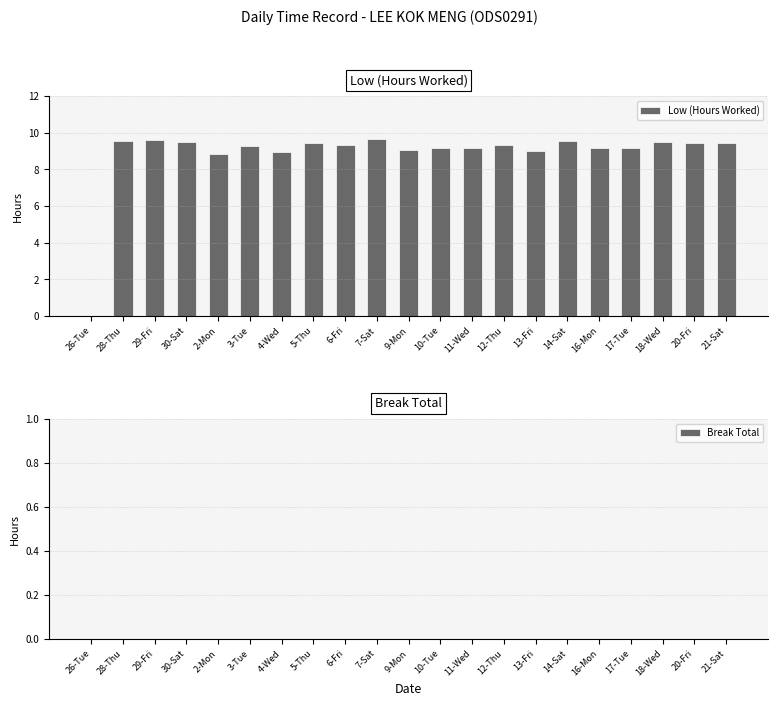

What is the change in value from 26-Tue to 6-Fri?

+9.3